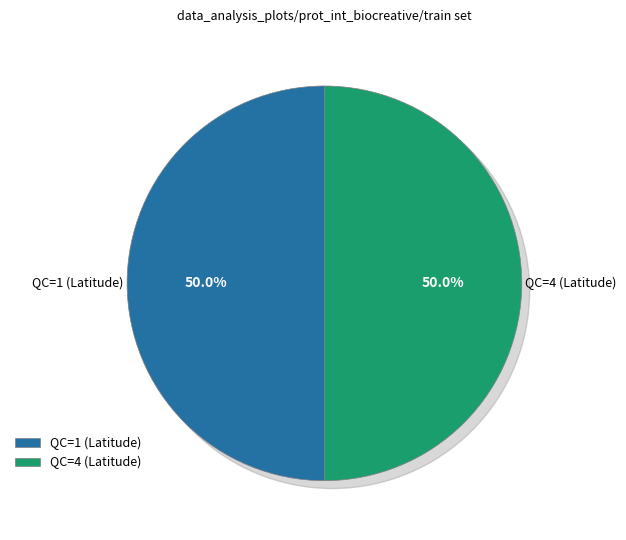

Which category has the biggest portion of the pie?

Latitude (1191.69, QC=1)